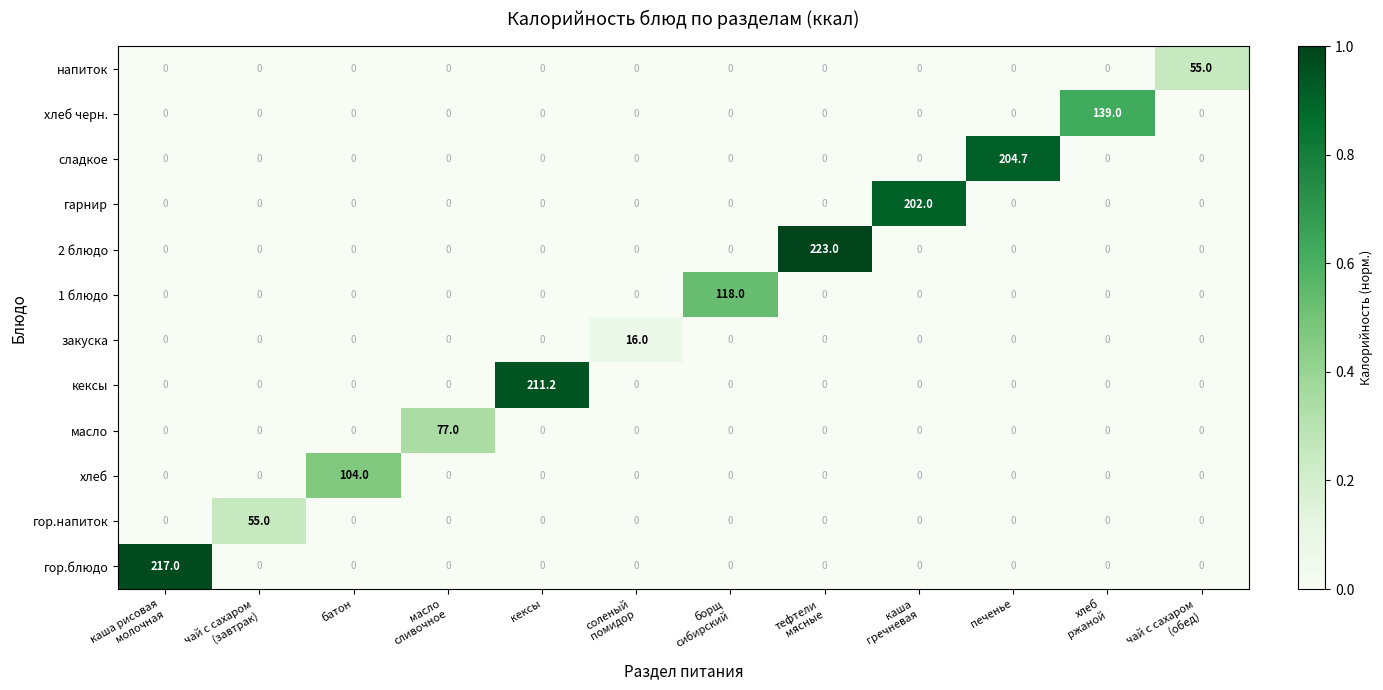

What is the difference between the maximum and minimum values in the 1 блюдо series?

118.0